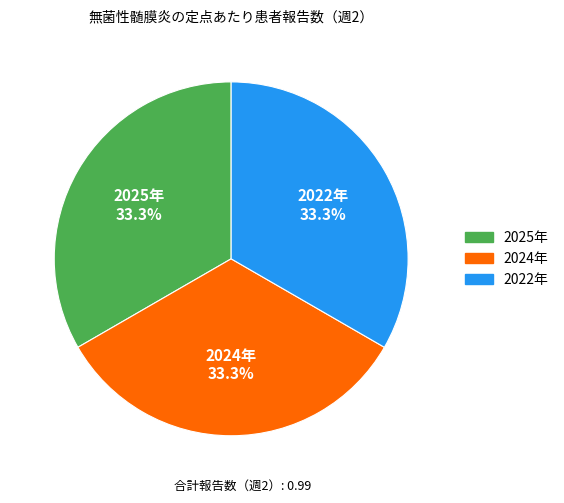

Does any single category account for the majority?

No